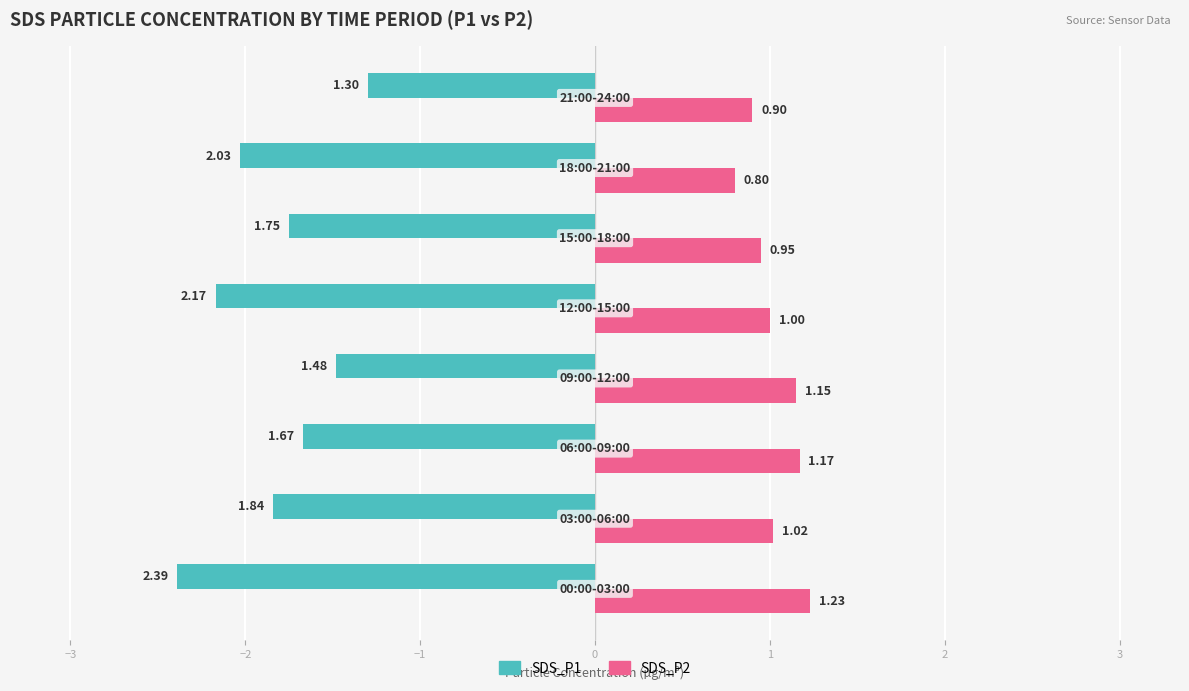

Rank the series by their maximum value, from highest to lowest.

SDS_P2, SDS_P1